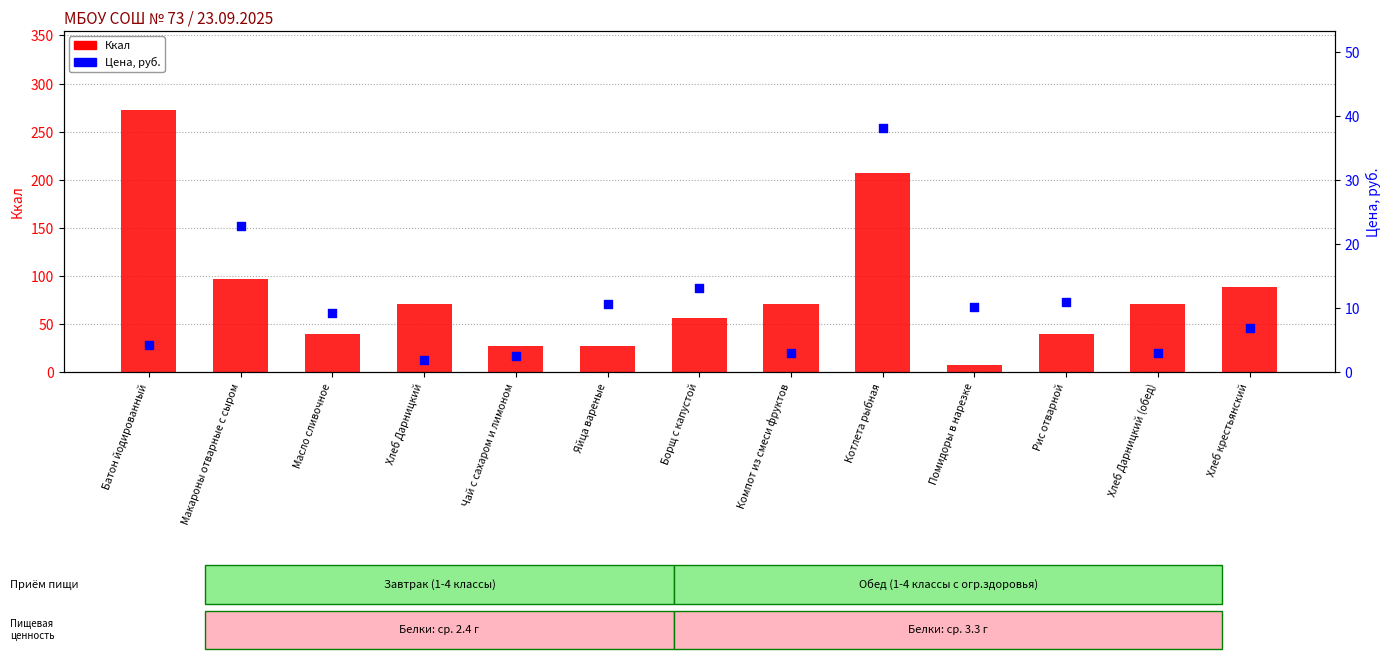

Which series has the largest total across all categories?

Ккал